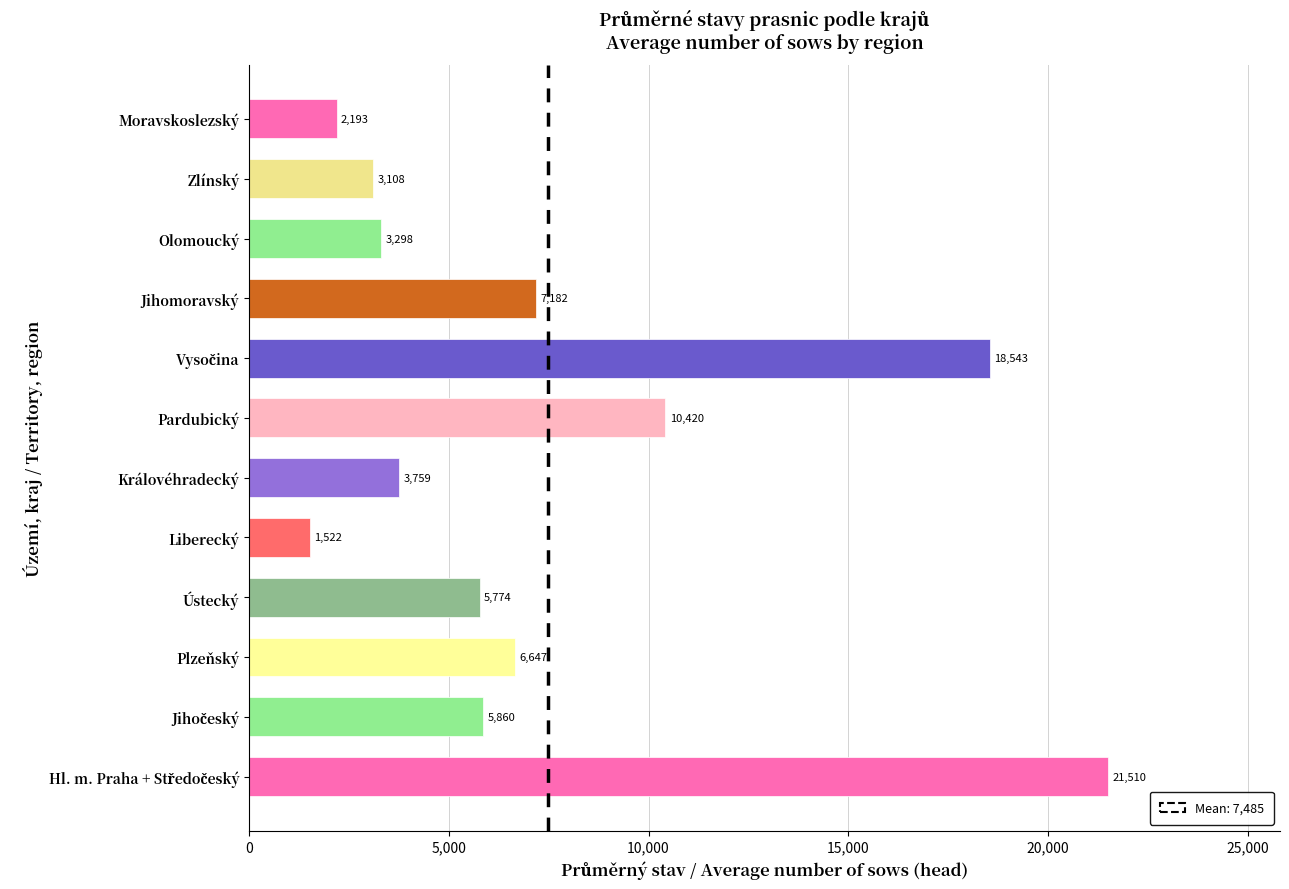

The chart shows a value of 1599.5 at Královéhradecký. True or false?

False